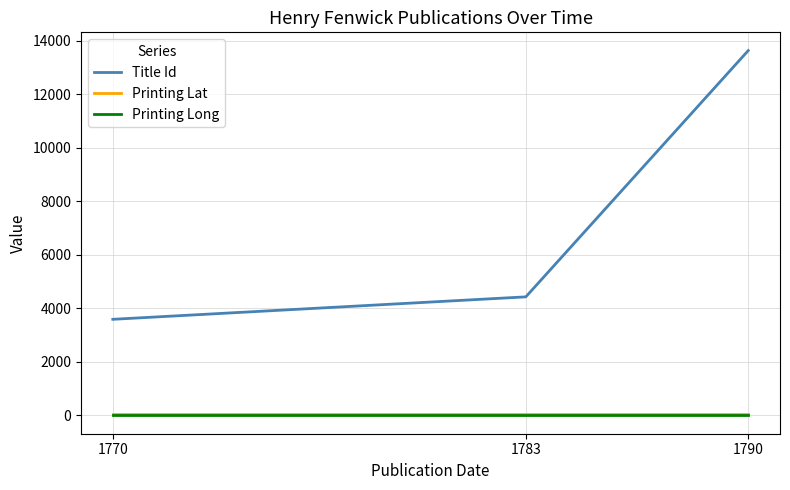

The value of Printing Lat at 1790 is 51.5. True or false?

True